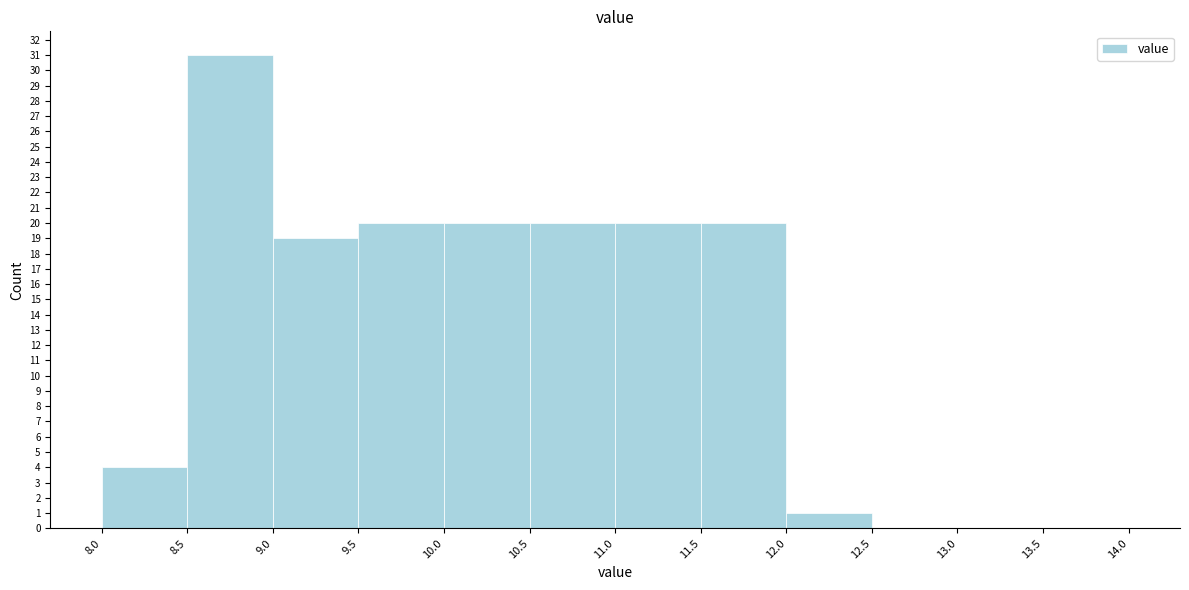

Reading left to right, list every bar in this chart as the range it spans on the x-axis followed by its height. The values are not printed on the chart, so give them approximately, as read against the axis.

8.0 to 8.5: 4
8.5 to 9.0: 31
9.0 to 9.5: 19
9.5 to 10.0: 20
10.0 to 10.5: 20
10.5 to 11.0: 20
11.0 to 11.5: 20
11.5 to 12.0: 20
12.0 to 12.5: 1
12.5 to 13.0: 0
13.0 to 13.5: 0
13.5 to 14.0: 0